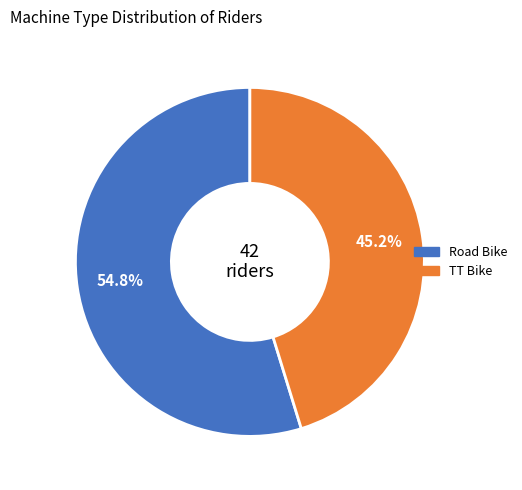

Is there any slice that represents more than half of the pie?

Yes